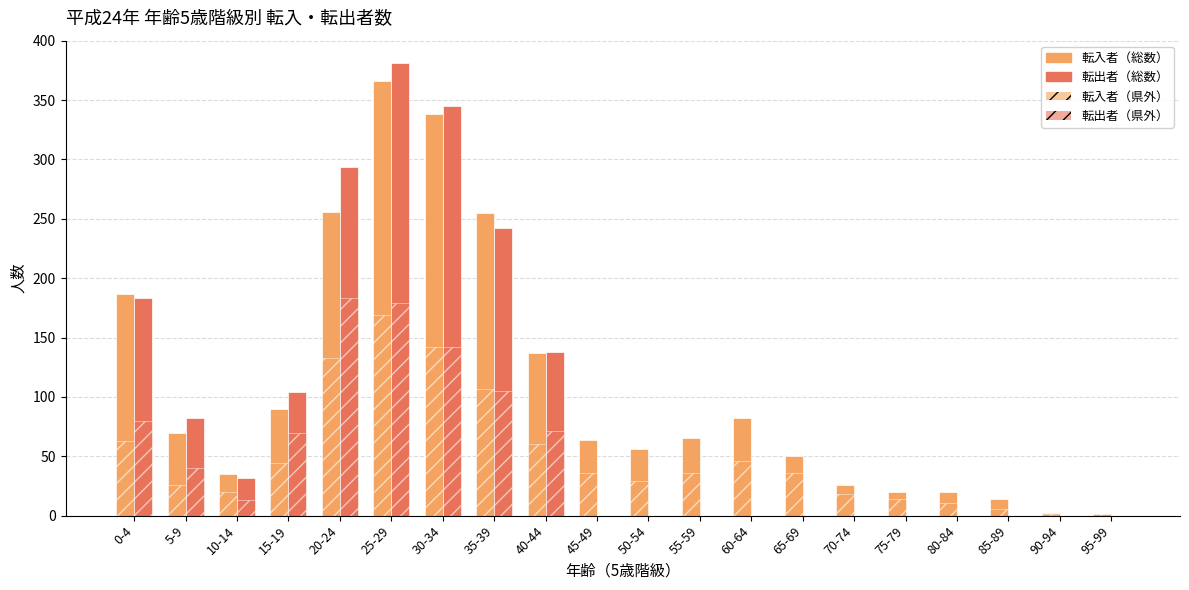

Are the bars horizontal?

No